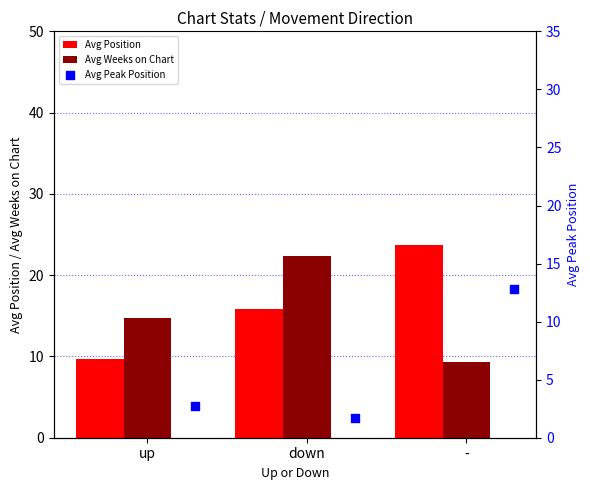

Is the value of Avg Weeks on Chart at up greater than the value of Avg Position at -?

No